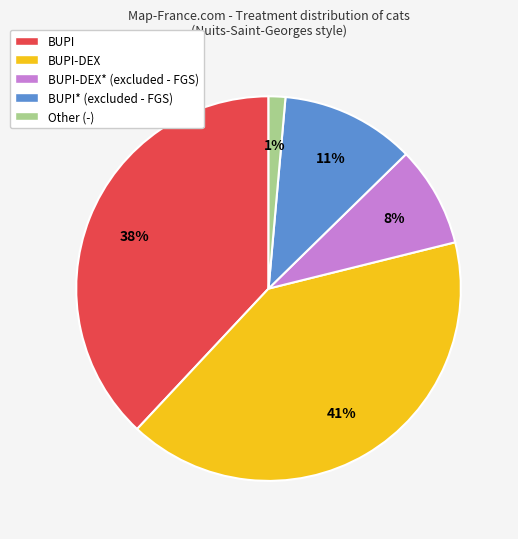

Between BUPI-DEX and BUPI* (excluded - FGS), which is larger?

BUPI-DEX